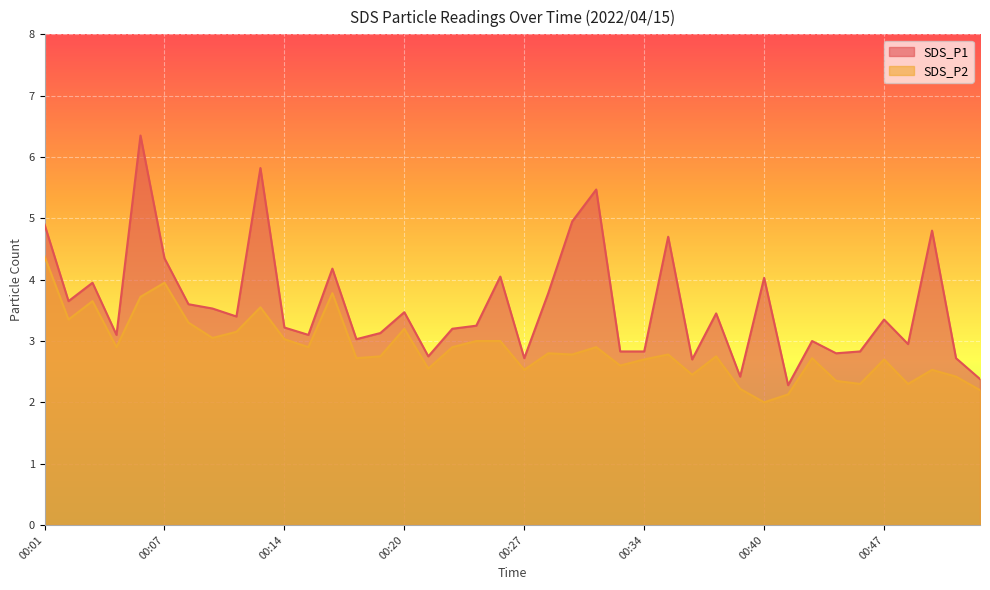

What is the greatest value displayed?

6.3